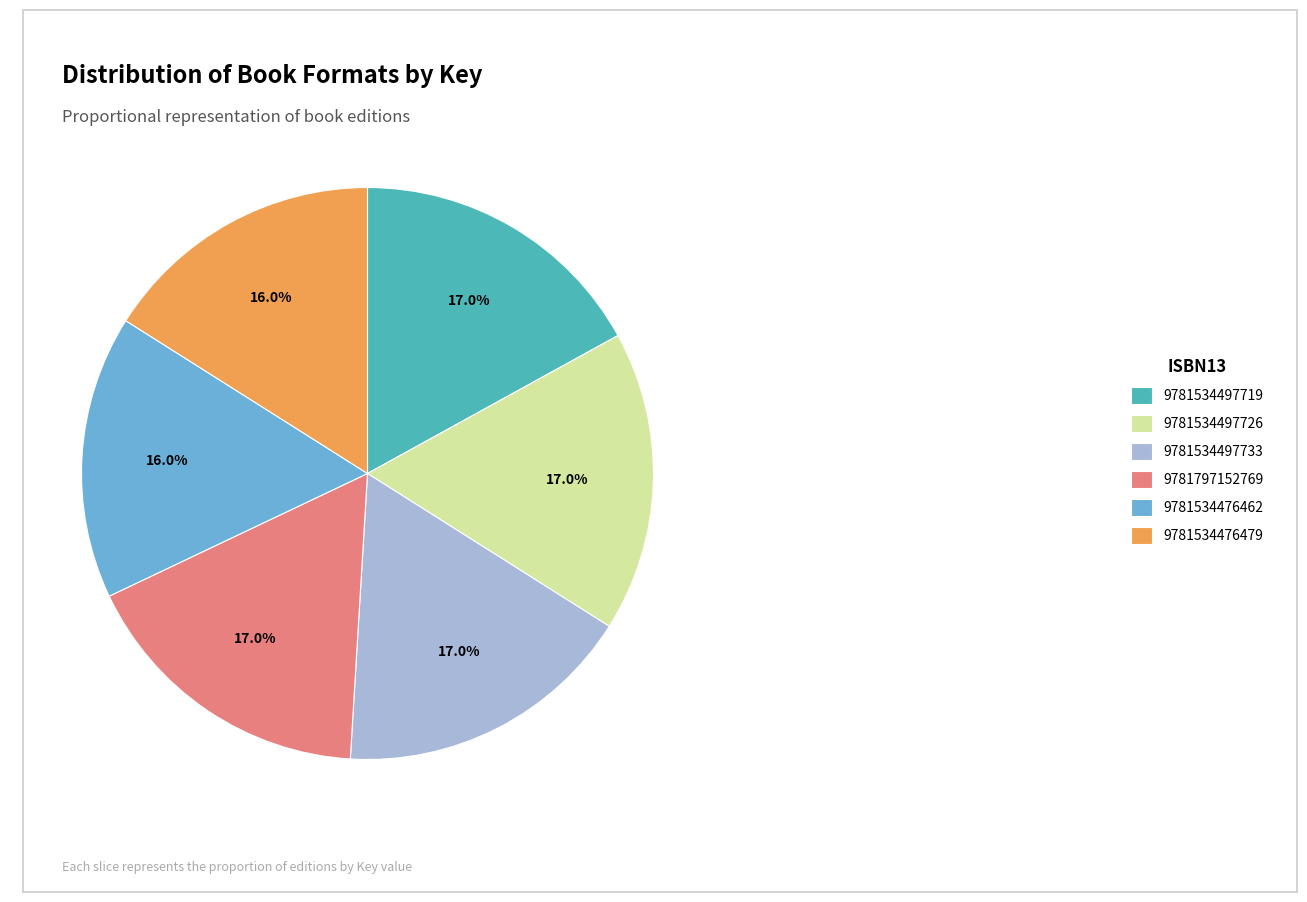

What percentage is the 9781534476479 slice, to the nearest percent?

16%